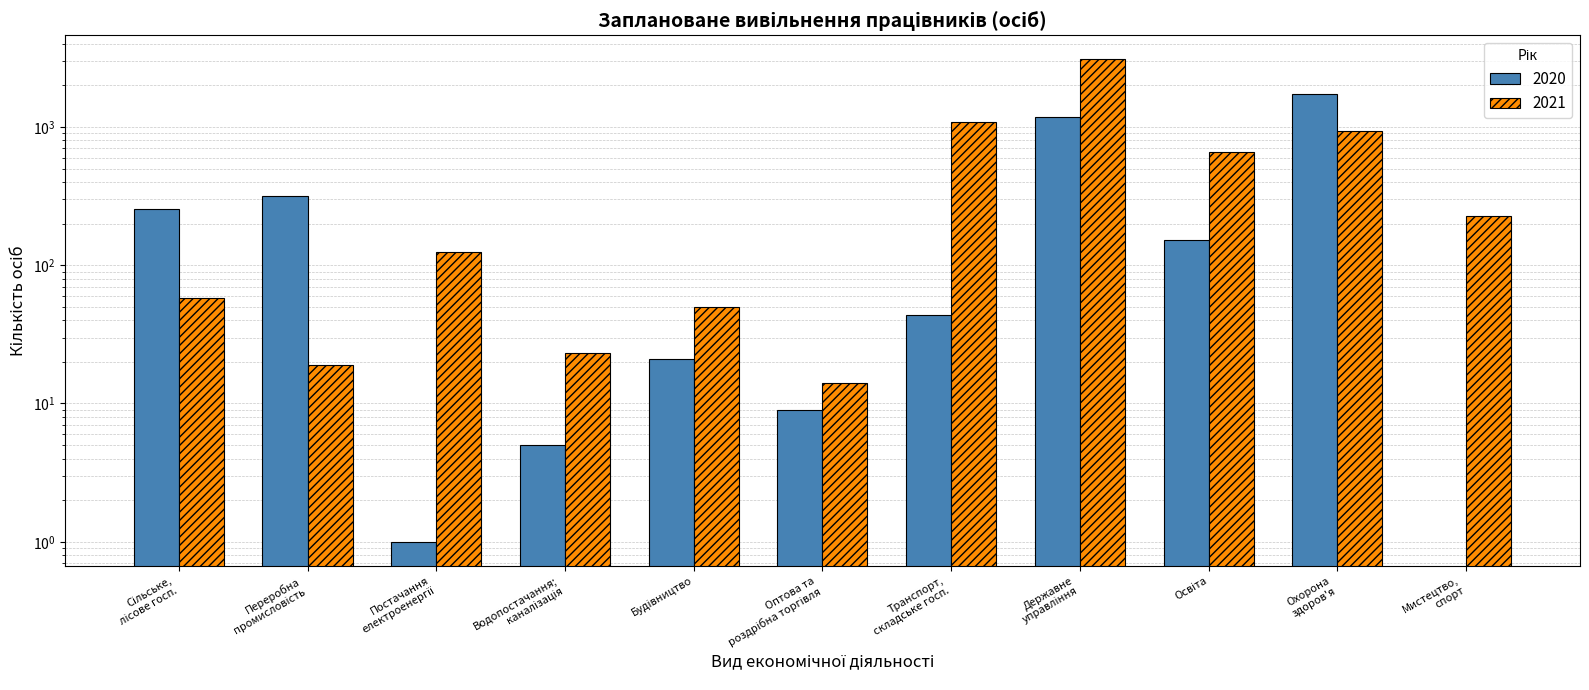

Between Переробна промисловість and Освіта, which series saw the biggest shift?

2021